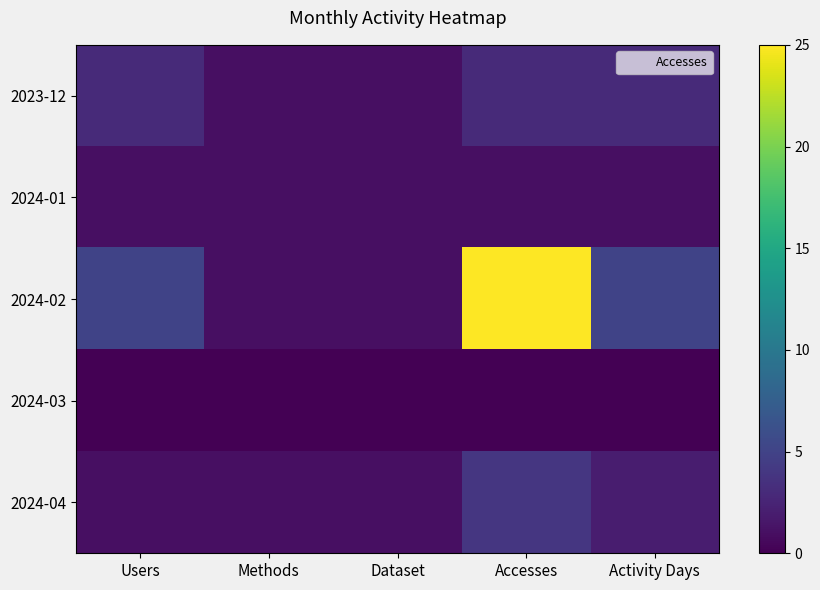

Reading right to left, what are all the values shown in this chart?

2023-12: Activity Days=3	Accesses=3	Dataset=1	Methods=1	Users=3
2024-01: Activity Days=1	Accesses=1	Dataset=1	Methods=1	Users=1
2024-02: Activity Days=5	Accesses=25	Dataset=1	Methods=1	Users=5
2024-03: Activity Days=0	Accesses=0	Dataset=0	Methods=0	Users=0
2024-04: Activity Days=2	Accesses=4	Dataset=1	Methods=1	Users=1